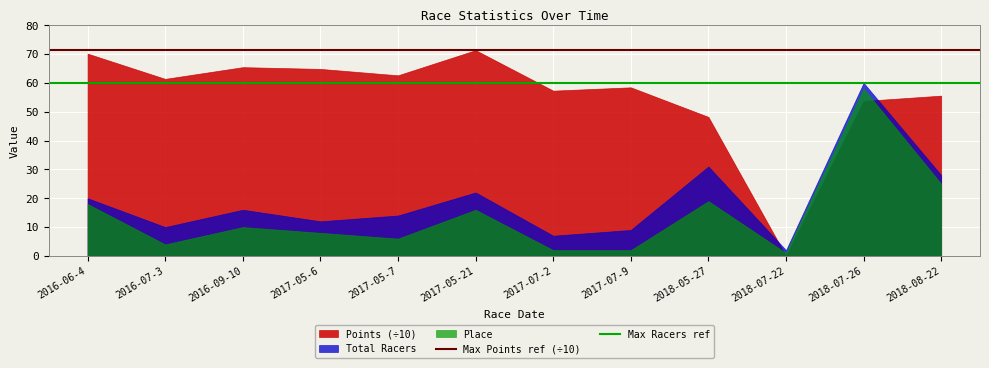

How many lines are shown in the chart?

3